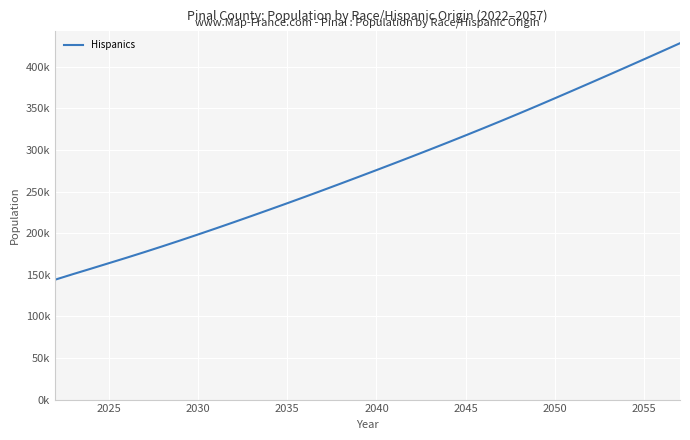

Reading left to right, extract all data points from this chart.

144048.3	150721.5	157223.9	163821.4	170418.0	177174.2	184083.2	191137.1	198325.6	205638.8	213065.0	220594.7	228217.2	235891.8	243688.2	251589.5	259575.8	267631.7	275741.9	283916.0	292176.1	300527.0	308974.2	317524.5	326185.0	334968.6	343885.5	352941.0	362143.0	371401.1	380721.9	390108.0	399556.5	409061.7	418624.9	428243.2